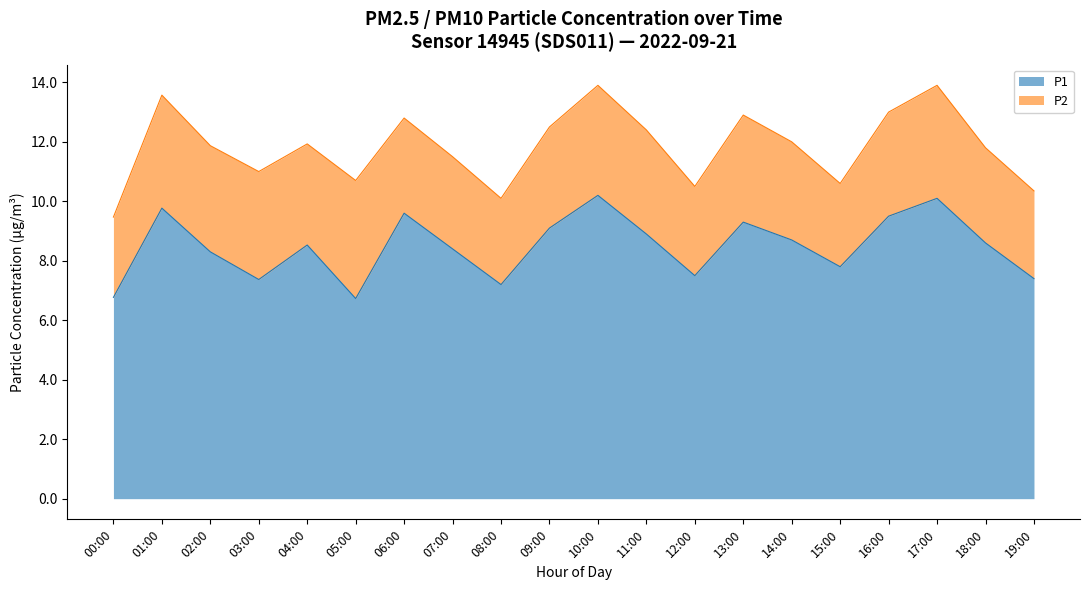

What is the difference between the P1 values at 16:00 and 14:00?

0.8